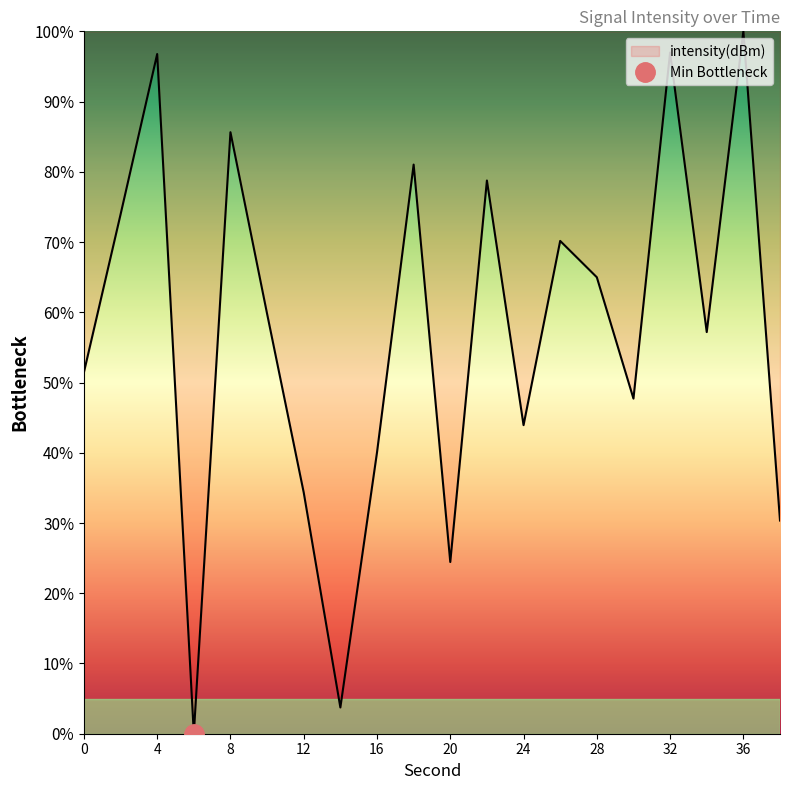

Which has a higher value, 4 or 24?

4